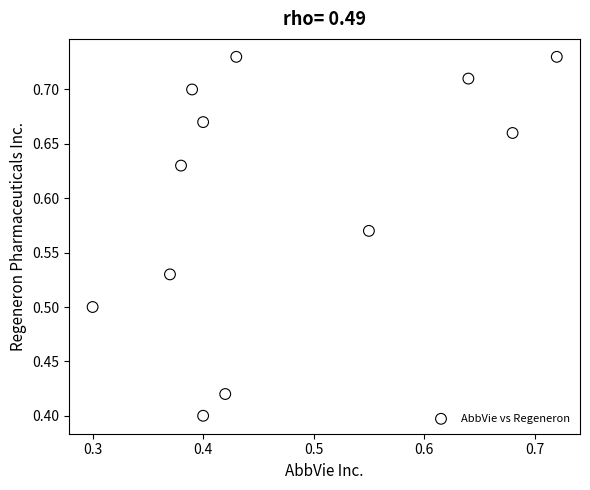

What is the range of Y values (max minus min)?

0.3